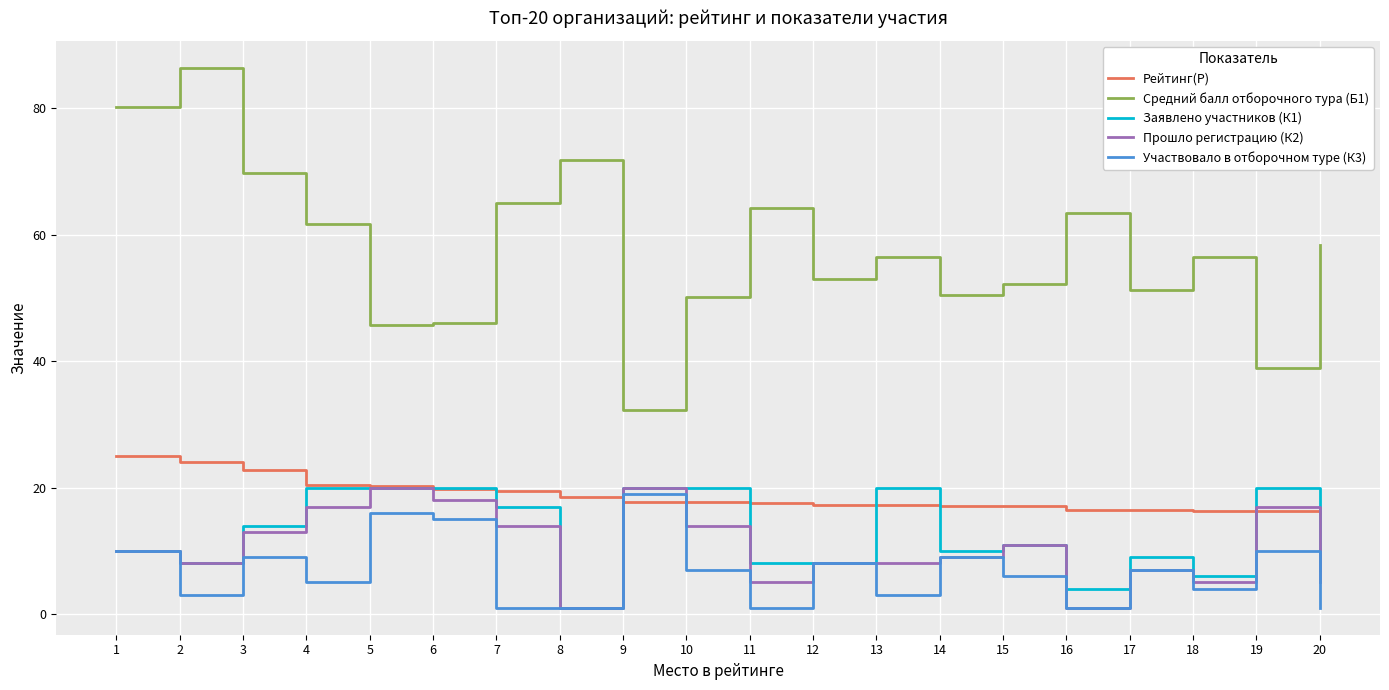

Which series has the largest total across all categories?

Средний балл отборочного тура (Б1)